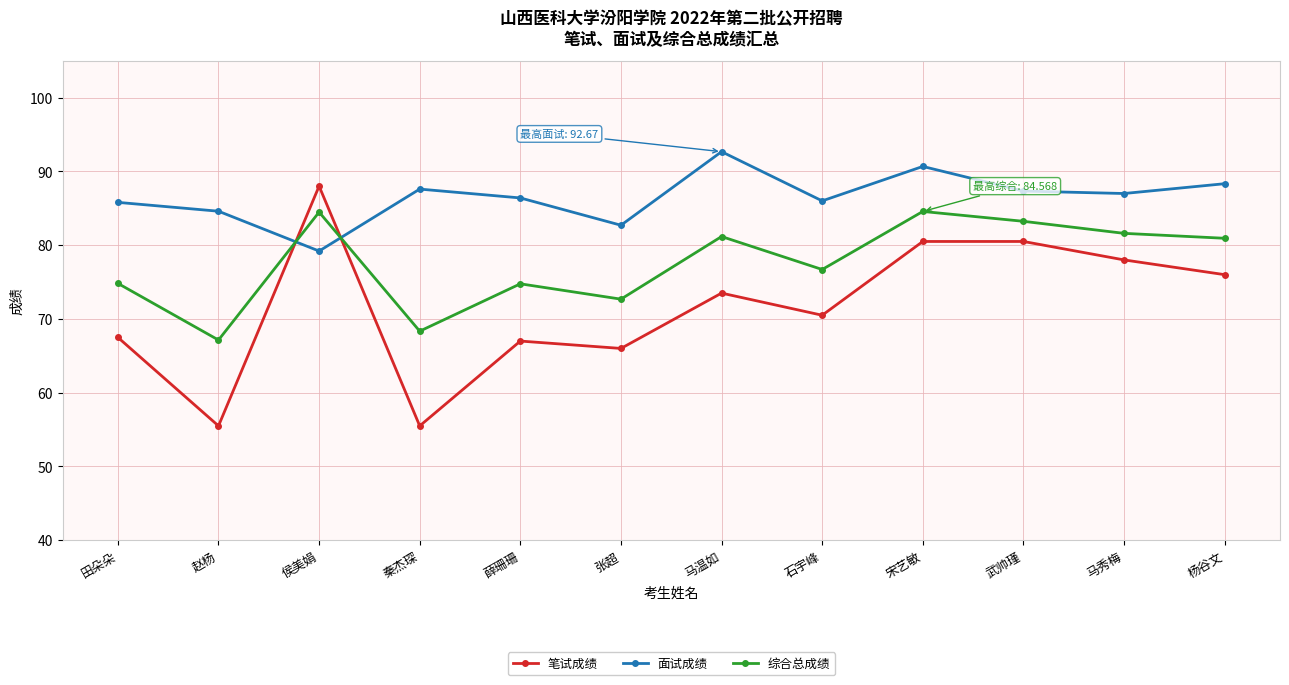

At which category does 综合总成绩 reach its first local peak?

侯美娟